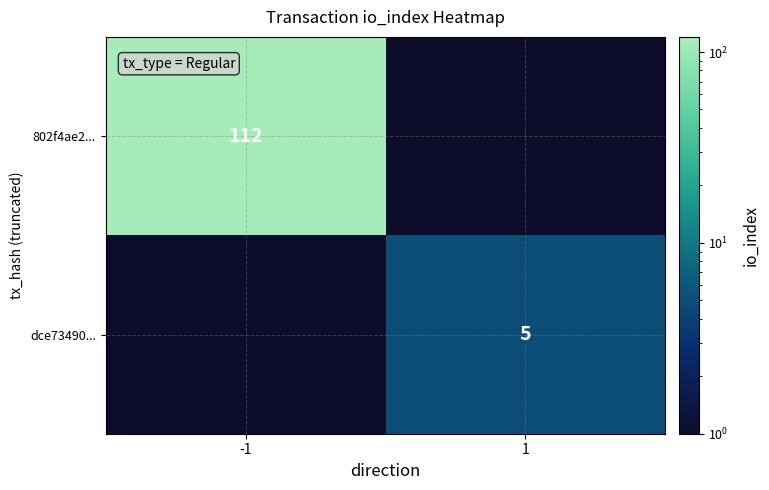

The dce73490... series shows 5.0 at 1. True or false?

True